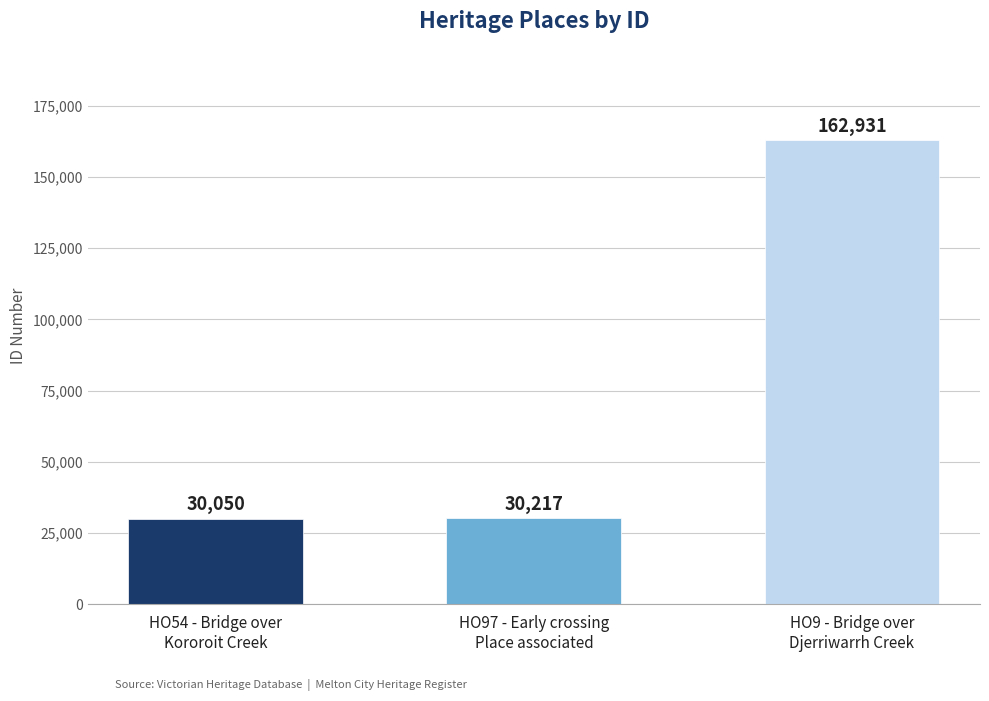

Approximately how many times larger is the value at HO9 - Bridge over
Djerriwarrh Creek compared to HO97 - Early crossing
Place associated?

5.4